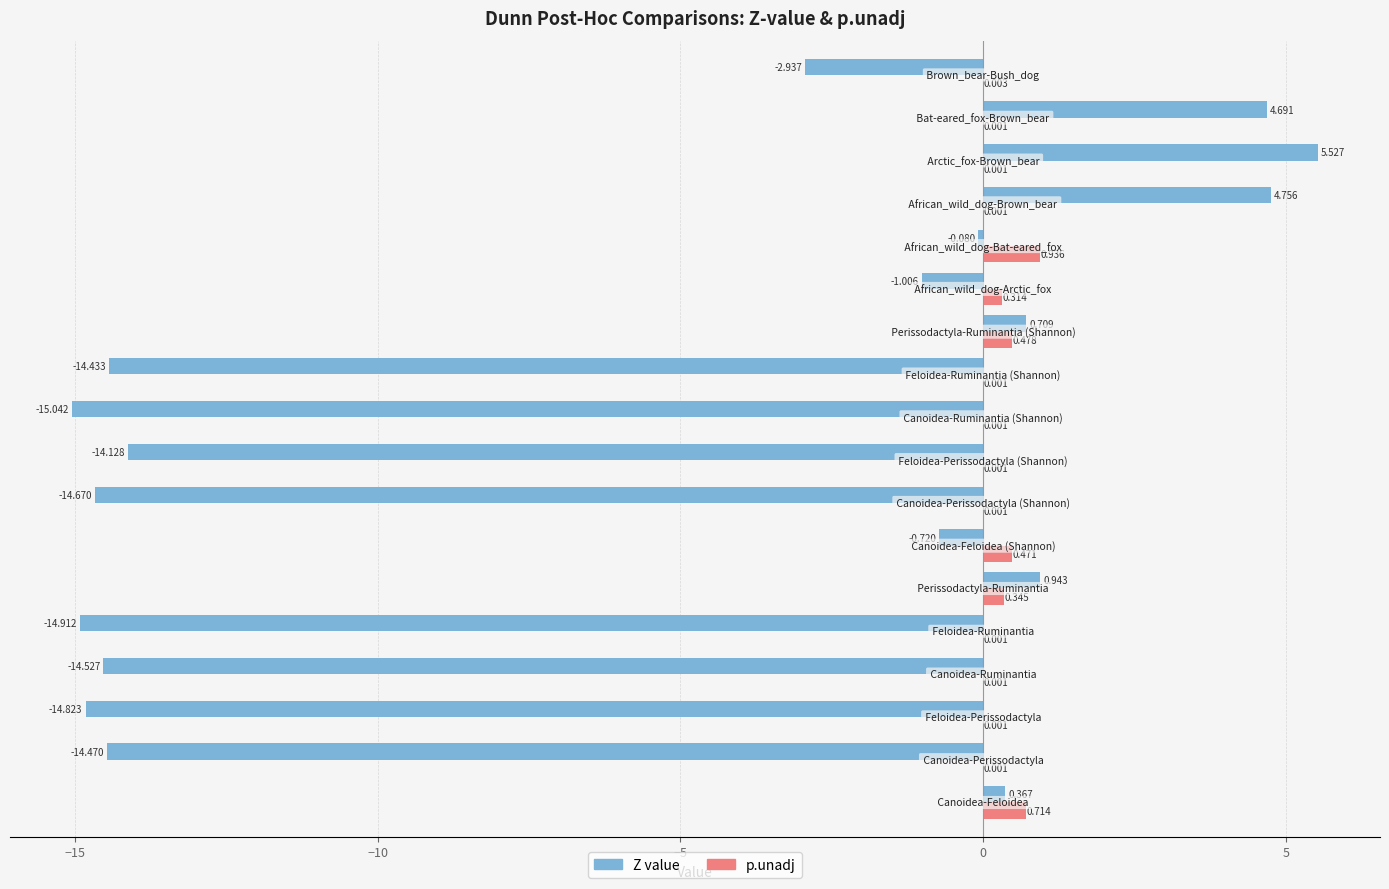

Which series has the largest total across all categories?

p.unadj